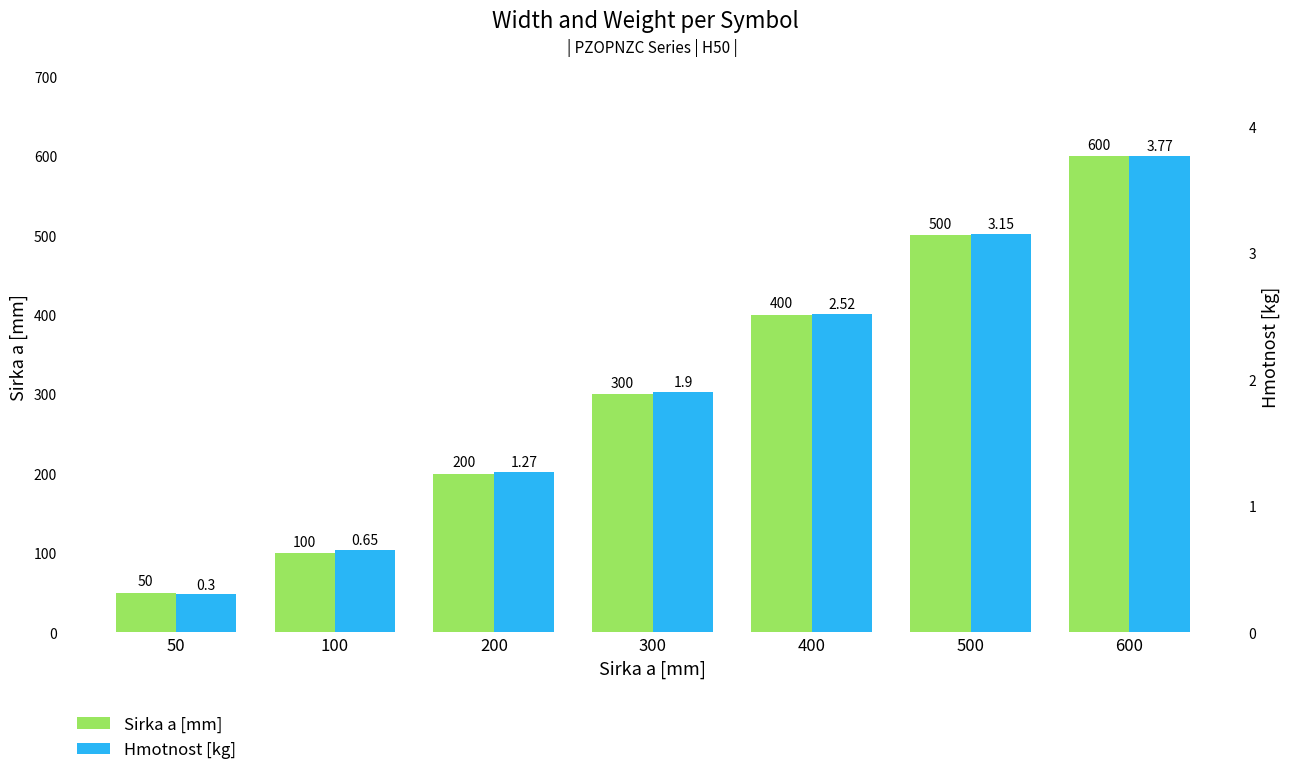

True or false: Hmotnost [kg] has a value of 0.9 at 300.

False